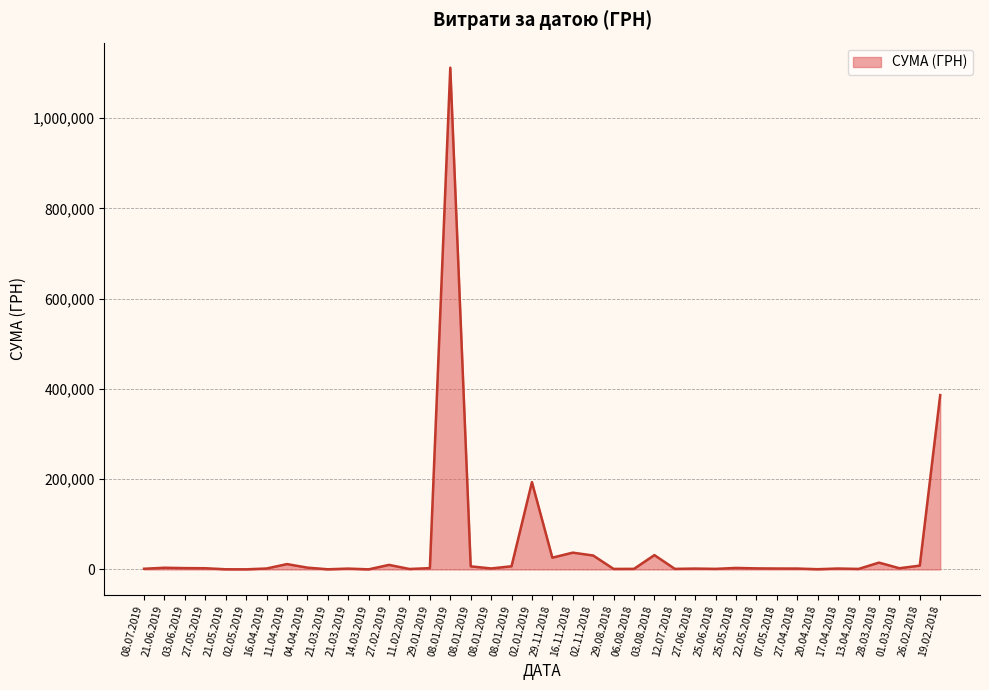

True or false: the data shows 31800.0 at 03.08.2018.

True